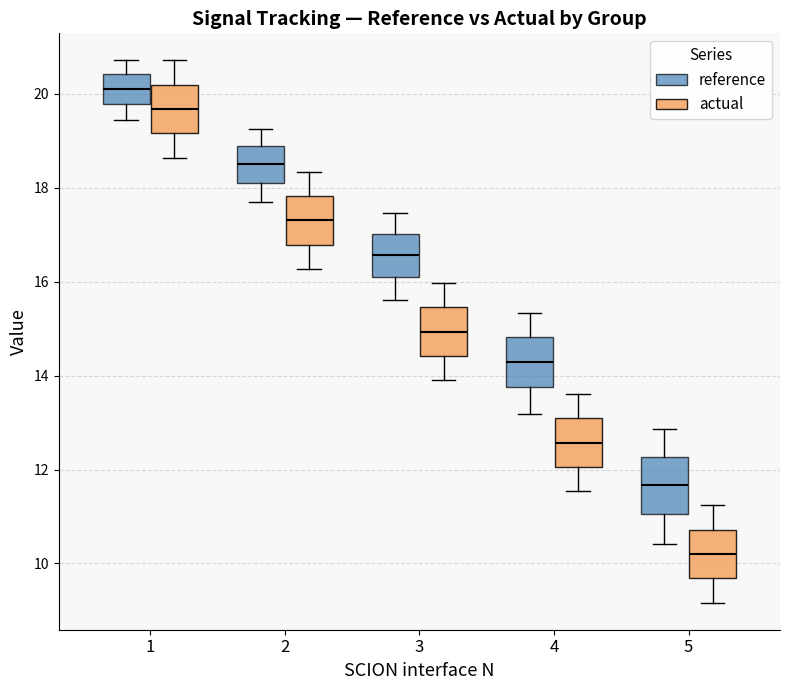

Reading left to right, read every box against the y-axis: the position of its median line, the range the box covers, and the ends of its whiskers. The values are not printed on the chart, so give them approximately, as read against the axis.

1 (reference): median 20.2, box 19.8 to 20.4, whiskers 19.4 to 20.8
1 (actual): median 19.6, box 19.2 to 20.2, whiskers 18.6 to 20.8
2 (reference): median 18.6, box 18.2 to 18.8, whiskers 17.6 to 19.2
2 (actual): median 17.4, box 16.8 to 17.8, whiskers 16.2 to 18.4
3 (reference): median 16.6, box 16.0 to 17.0, whiskers 15.6 to 17.4
3 (actual): median 15.0, box 14.4 to 15.4, whiskers 14.0 to 16.0
4 (reference): median 14.2, box 13.8 to 14.8, whiskers 13.2 to 15.4
4 (actual): median 12.6, box 12.0 to 13.0, whiskers 11.6 to 13.6
5 (reference): median 11.6, box 11.0 to 12.2, whiskers 10.4 to 12.8
5 (actual): median 10.2, box 9.6 to 10.8, whiskers 9.2 to 11.2